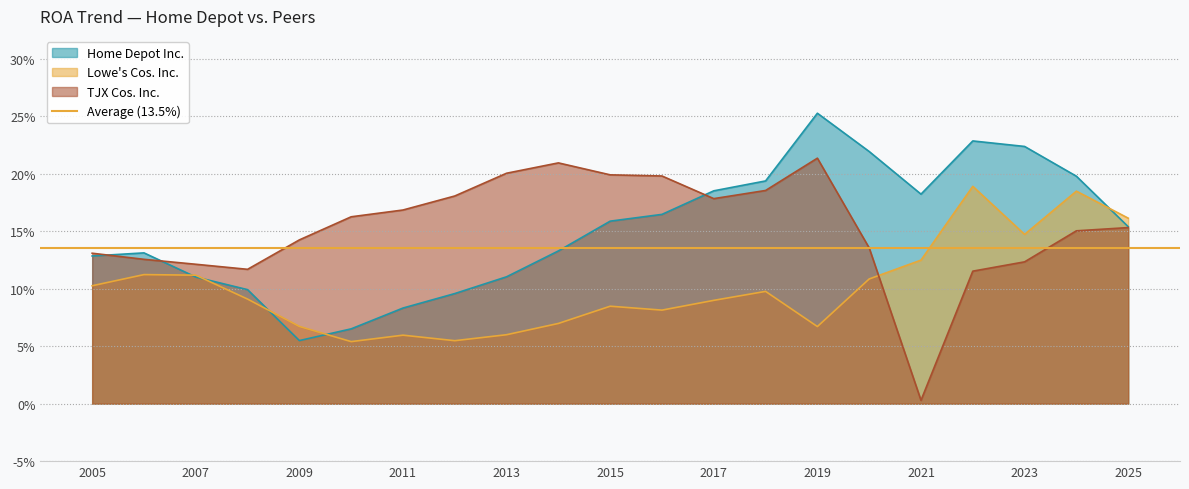

The TJX Cos. Inc. series shows 0.1 at 2006. True or false?

True